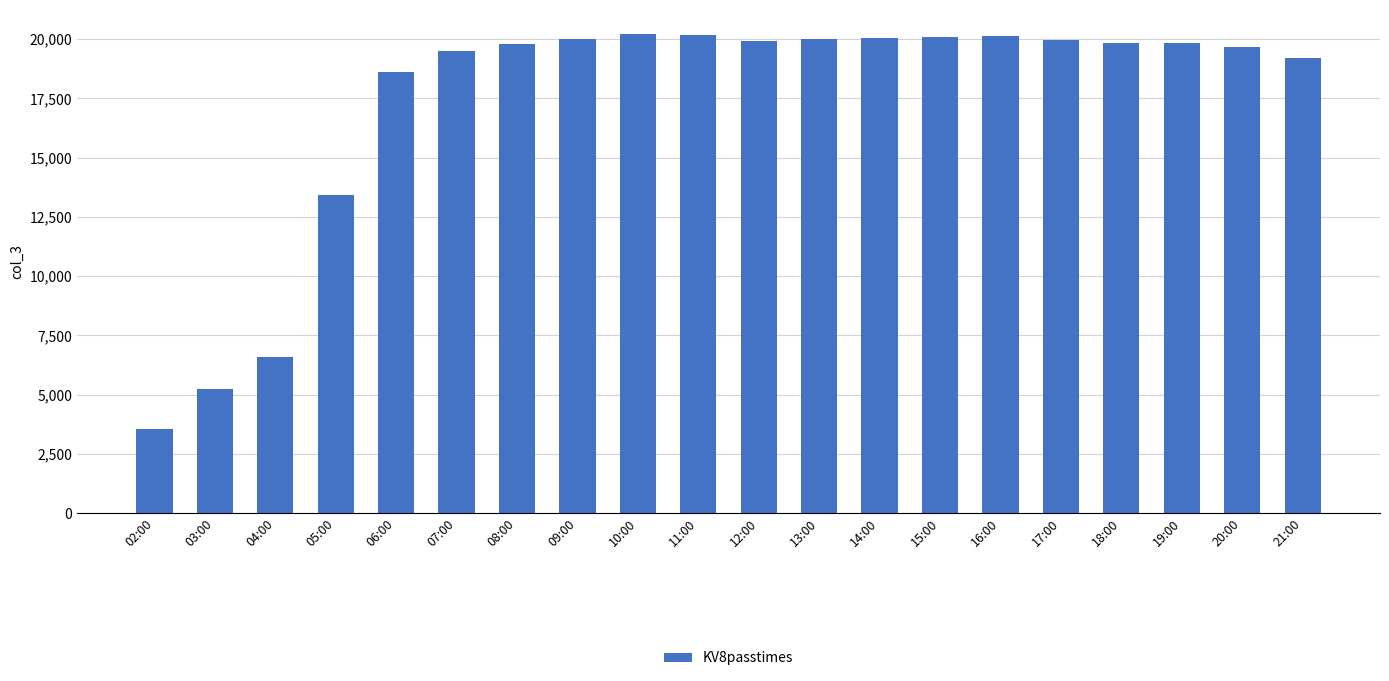

What is the change in value from 04:00 to 07:00?

+12942